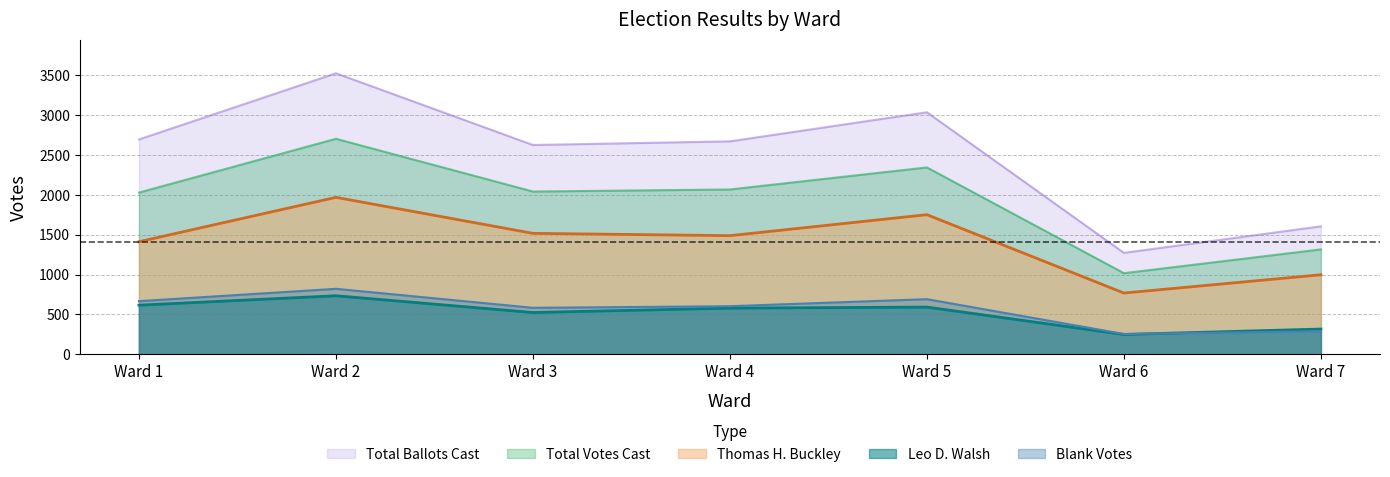

In Leo D. Walsh, how many points are higher than both neighbors (excluding endpoints)?

2